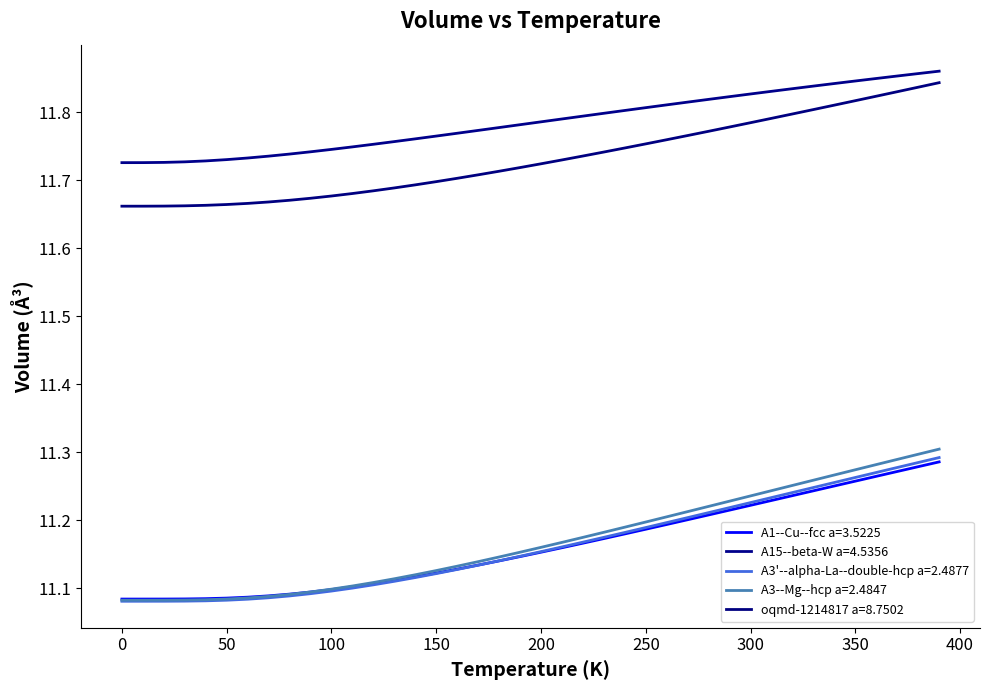

True or false: oqmd-1214817 a=8.7502 has more than 2 points higher than both neighbors.

False